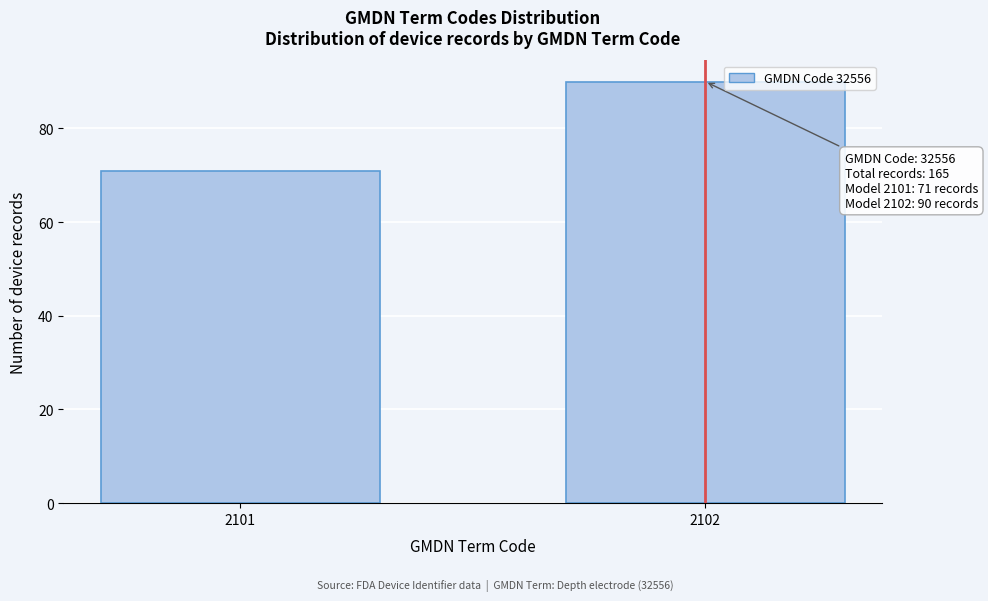

Reading left to right, transcribe all the data shown in this chart.

2101=71	2102=90